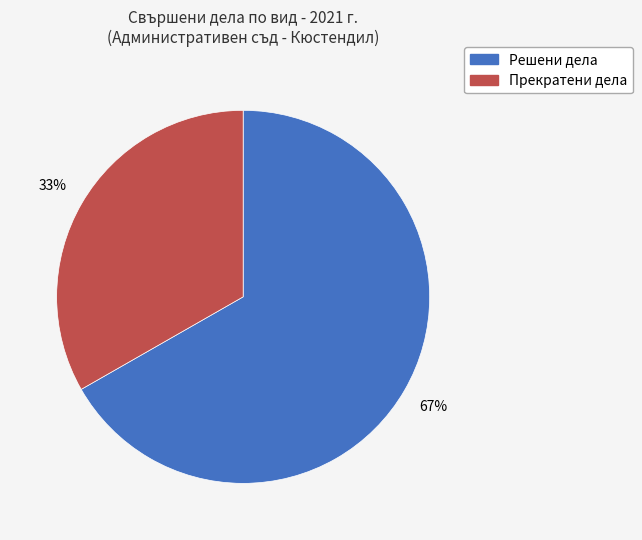

To the nearest percent, what is the average slice percentage?

50%